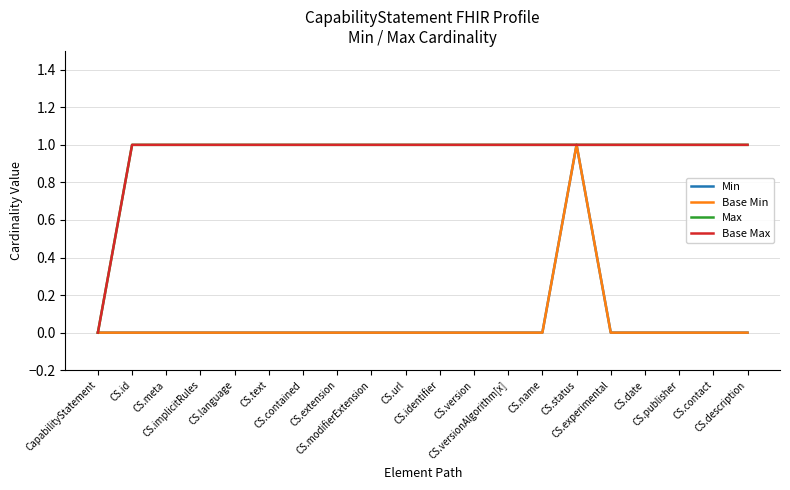

True or false: Max has more than 1 interior local peaks.

False